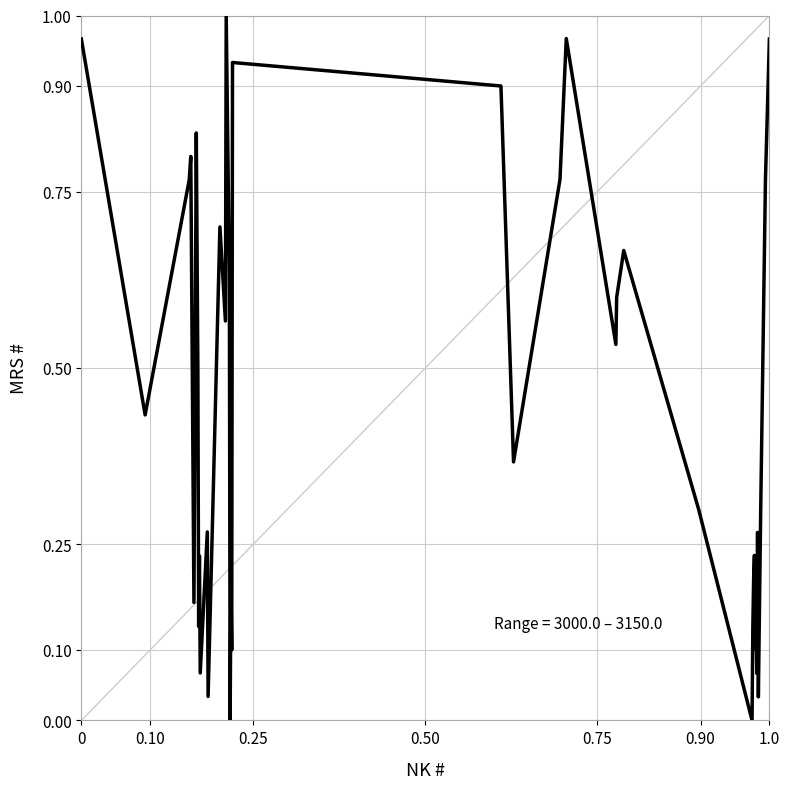

What is the sum of all values?

17.7